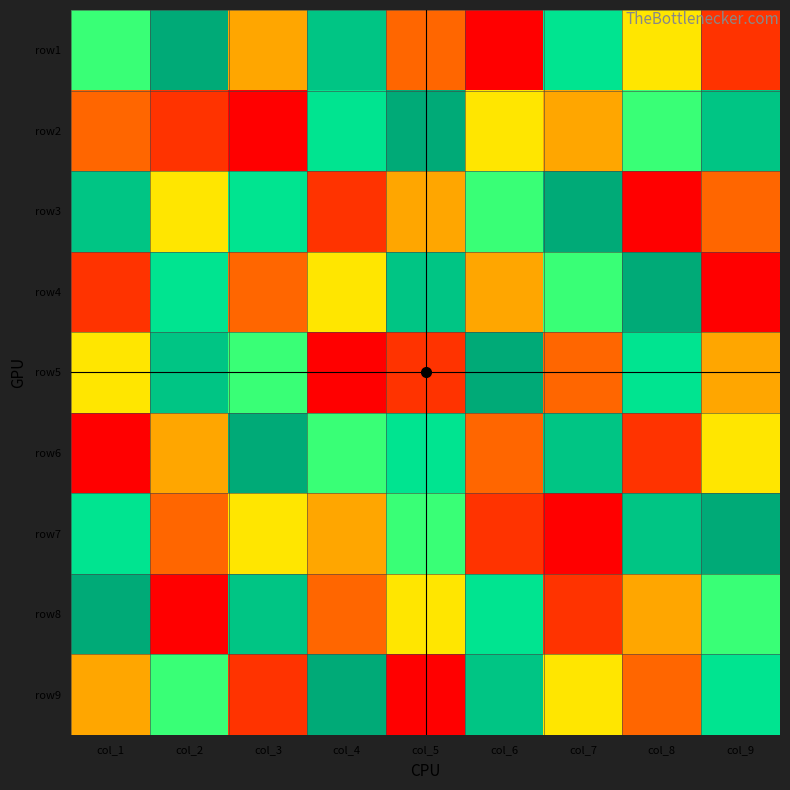

Reading left to right, what are all the values shown in this chart?

row1: col_1=6	col_2=9	col_3=4	col_4=8	col_5=3	col_6=1	col_7=7	col_8=5	col_9=2
row2: col_1=3	col_2=2	col_3=1	col_4=7	col_5=9	col_6=5	col_7=4	col_8=6	col_9=8
row3: col_1=8	col_2=5	col_3=7	col_4=2	col_5=4	col_6=6	col_7=9	col_8=1	col_9=3
row4: col_1=2	col_2=7	col_3=3	col_4=5	col_5=8	col_6=4	col_7=6	col_8=9	col_9=1
row5: col_1=5	col_2=8	col_3=6	col_4=1	col_5=2	col_6=9	col_7=3	col_8=7	col_9=4
row6: col_1=1	col_2=4	col_3=9	col_4=6	col_5=7	col_6=3	col_7=8	col_8=2	col_9=5
row7: col_1=7	col_2=3	col_3=5	col_4=4	col_5=6	col_6=2	col_7=1	col_8=8	col_9=9
row8: col_1=9	col_2=1	col_3=8	col_4=3	col_5=5	col_6=7	col_7=2	col_8=4	col_9=6
row9: col_1=4	col_2=6	col_3=2	col_4=9	col_5=1	col_6=8	col_7=5	col_8=3	col_9=7